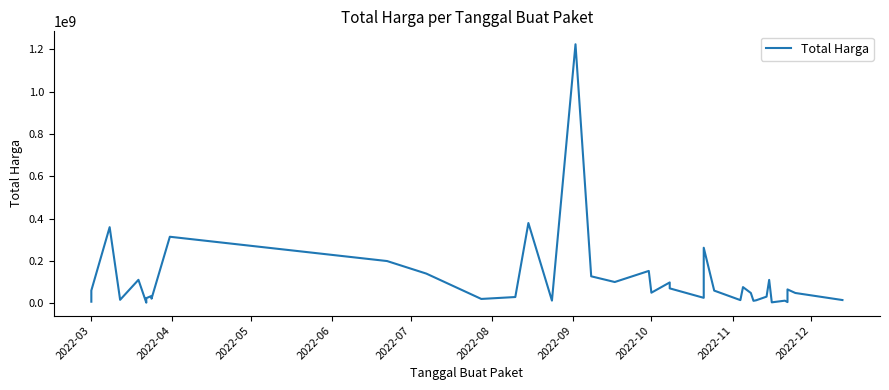

How many values are below 48140000?

19